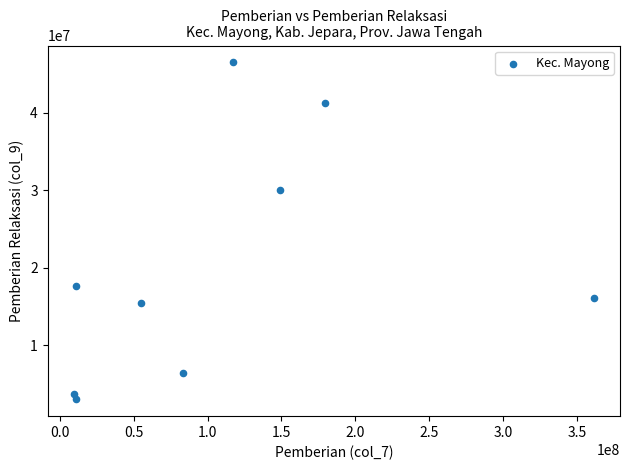

What is the range of Y values (max minus min)?

43500000